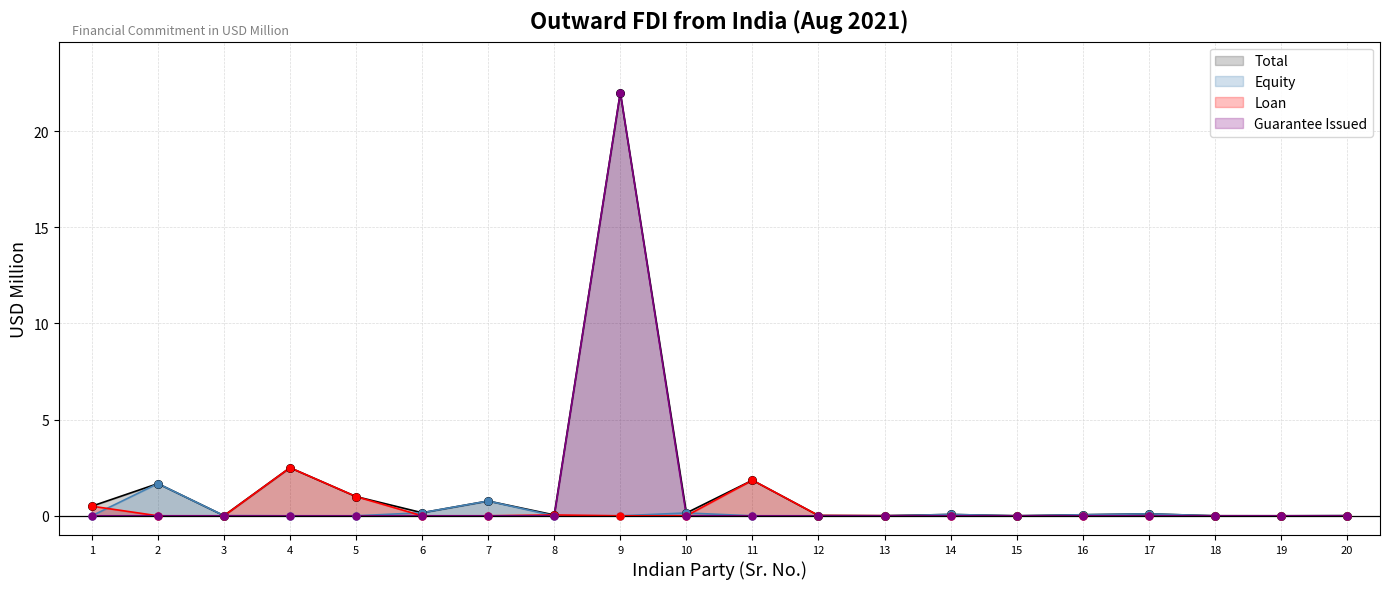

What is the total value across all series at 7?

1.5